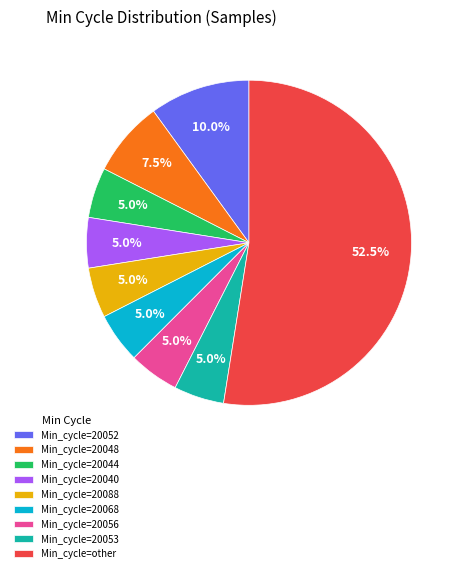

What is the majority slice?

Min_cycle=other